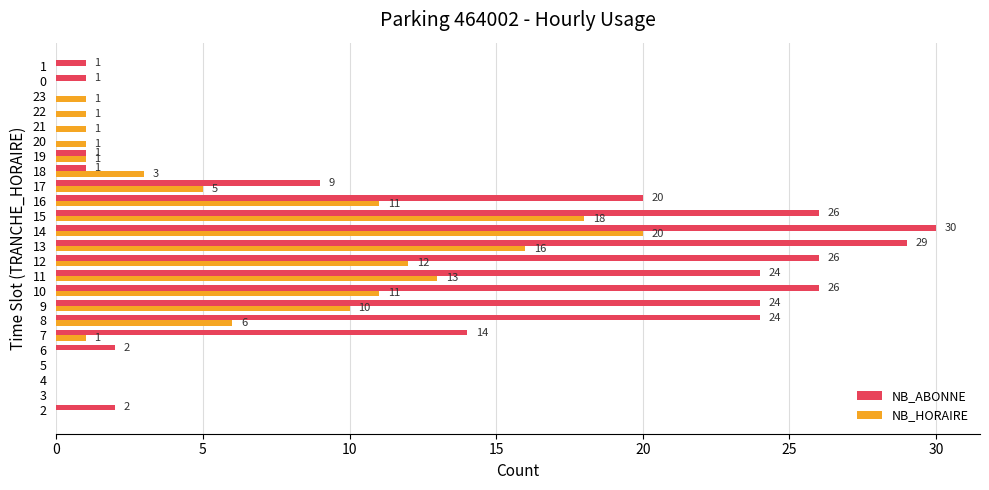

Which series changed the most between 8 and 16?

NB_HORAIRE